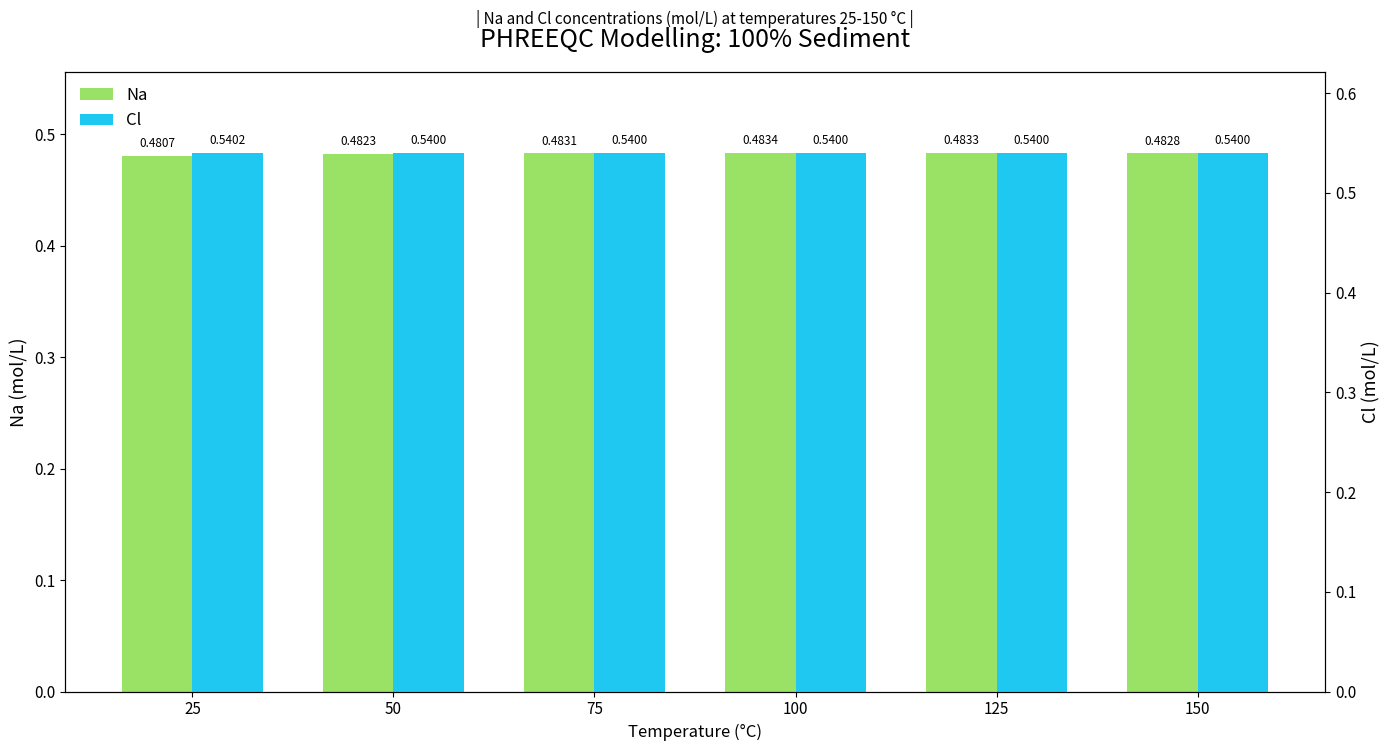

How many bars are there in each group?

2